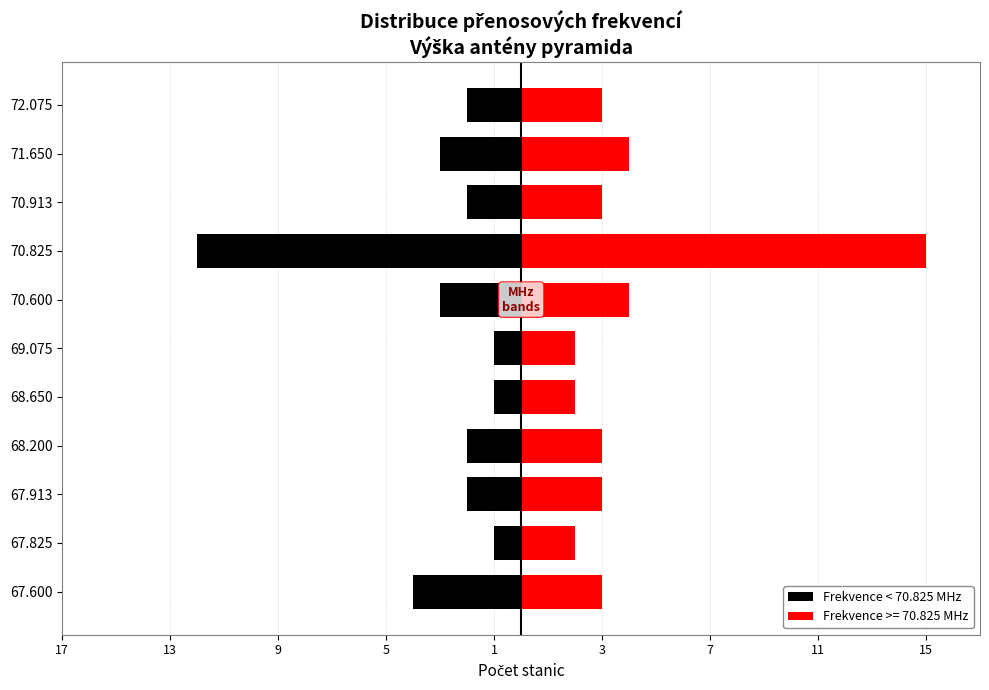

Between 70.600 and 69.075, which is larger?

69.075